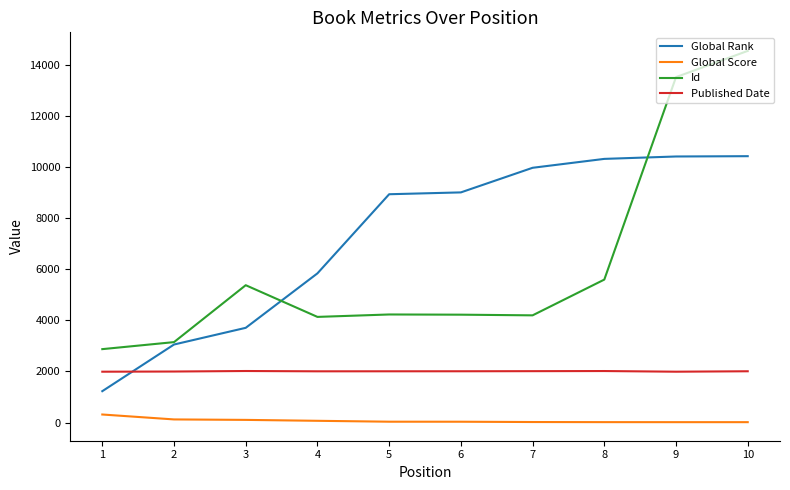

True or false: Id and Published Date cross at least once.

False